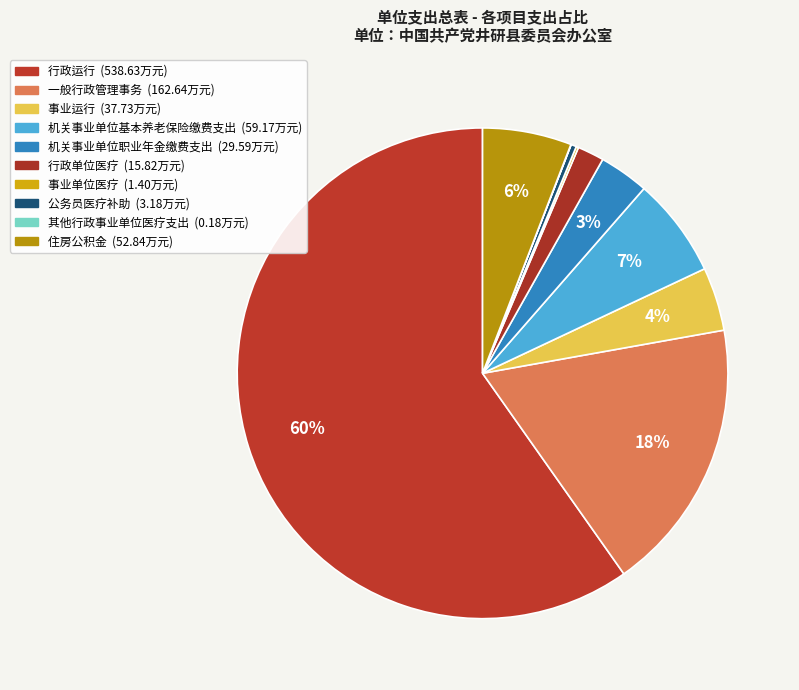

Between 行政单位医疗 and 事业单位医疗, which is larger?

行政单位医疗